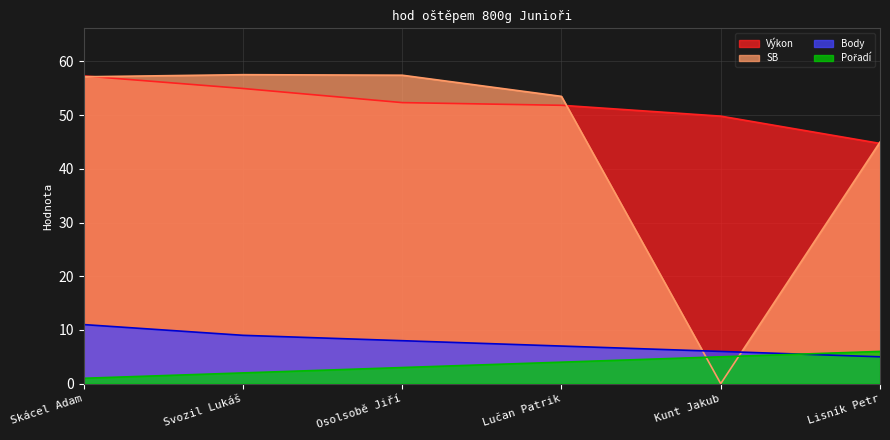

What is the difference between the highest and lowest values at Skácel Adam?

56.3